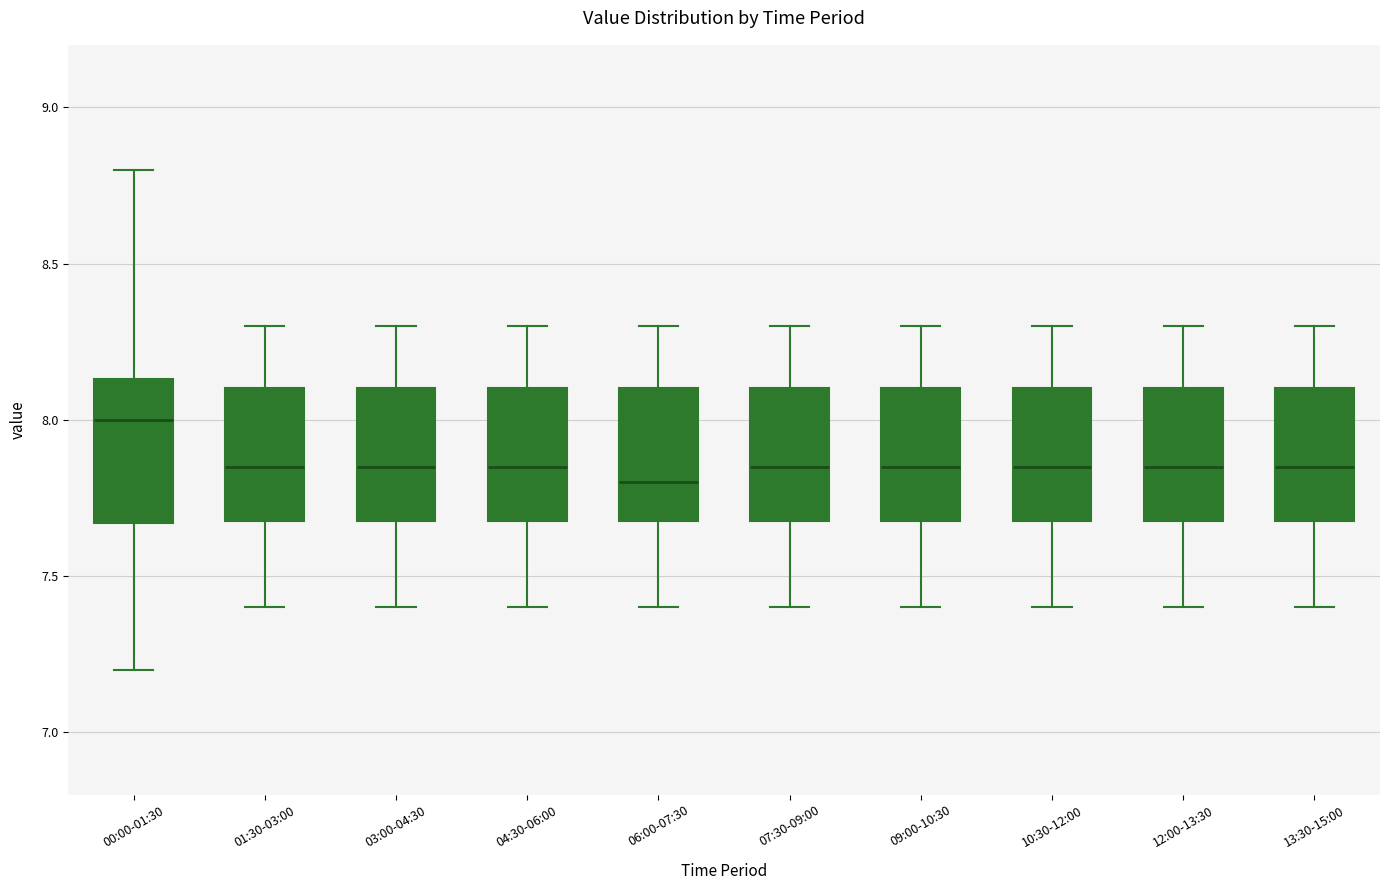

Reading left to right, read every box against the y-axis: the position of its median line, the range the box covers, and the ends of its whiskers. The values are not printed on the chart, so give them approximately, as read against the axis.

00:00-01:30: median 8.00, box 7.65 to 8.15, whiskers 7.20 to 8.80
01:30-03:00: median 7.85, box 7.70 to 8.10, whiskers 7.40 to 8.30
03:00-04:30: median 7.85, box 7.70 to 8.10, whiskers 7.40 to 8.30
04:30-06:00: median 7.85, box 7.70 to 8.10, whiskers 7.40 to 8.30
06:00-07:30: median 7.80, box 7.70 to 8.10, whiskers 7.40 to 8.30
07:30-09:00: median 7.85, box 7.70 to 8.10, whiskers 7.40 to 8.30
09:00-10:30: median 7.85, box 7.70 to 8.10, whiskers 7.40 to 8.30
10:30-12:00: median 7.85, box 7.70 to 8.10, whiskers 7.40 to 8.30
12:00-13:30: median 7.85, box 7.70 to 8.10, whiskers 7.40 to 8.30
13:30-15:00: median 7.85, box 7.70 to 8.10, whiskers 7.40 to 8.30